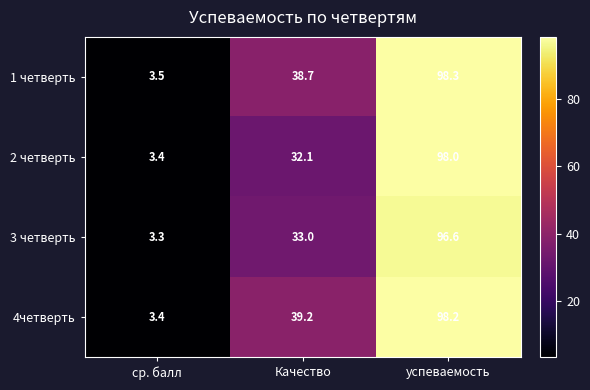

What is the difference between the second highest and minimum values in the 1 четверть series?

35.2